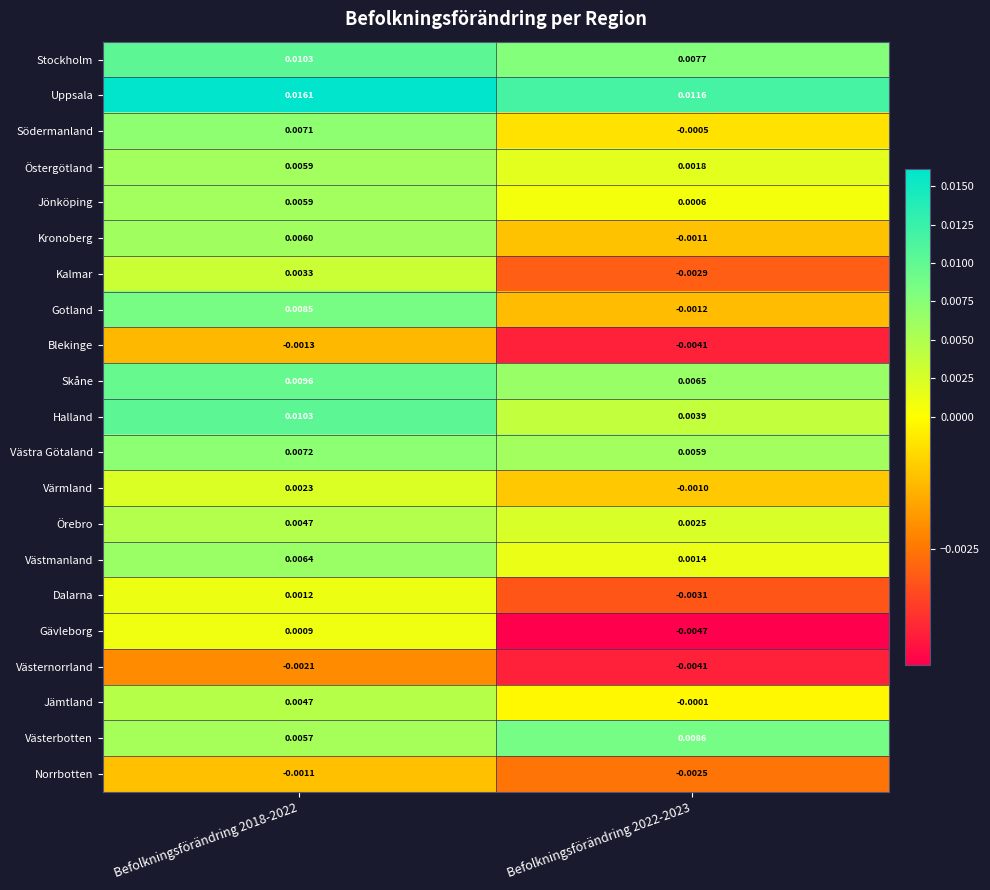

Is the value of Jönköping at Befolkningsförändring 2022-2023 greater than the value of Uppsala at Befolkningsförändring 2018-2022?

No